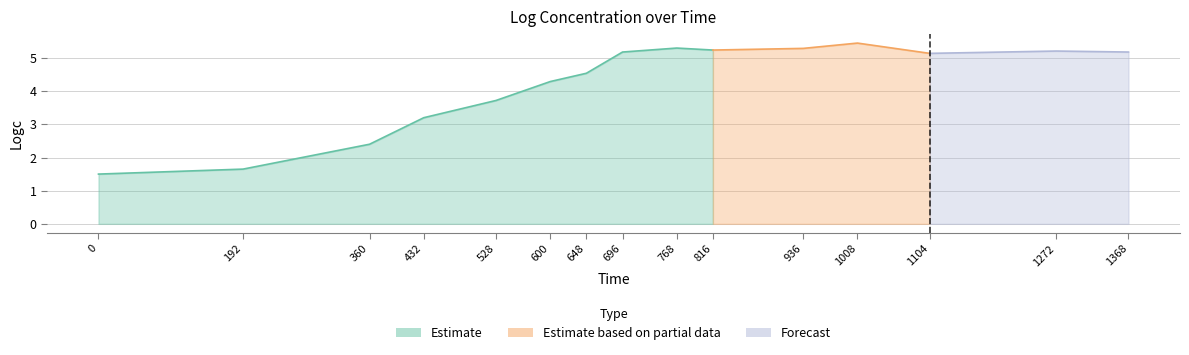

True or false: there are more than 0 points higher than both neighbors.

True